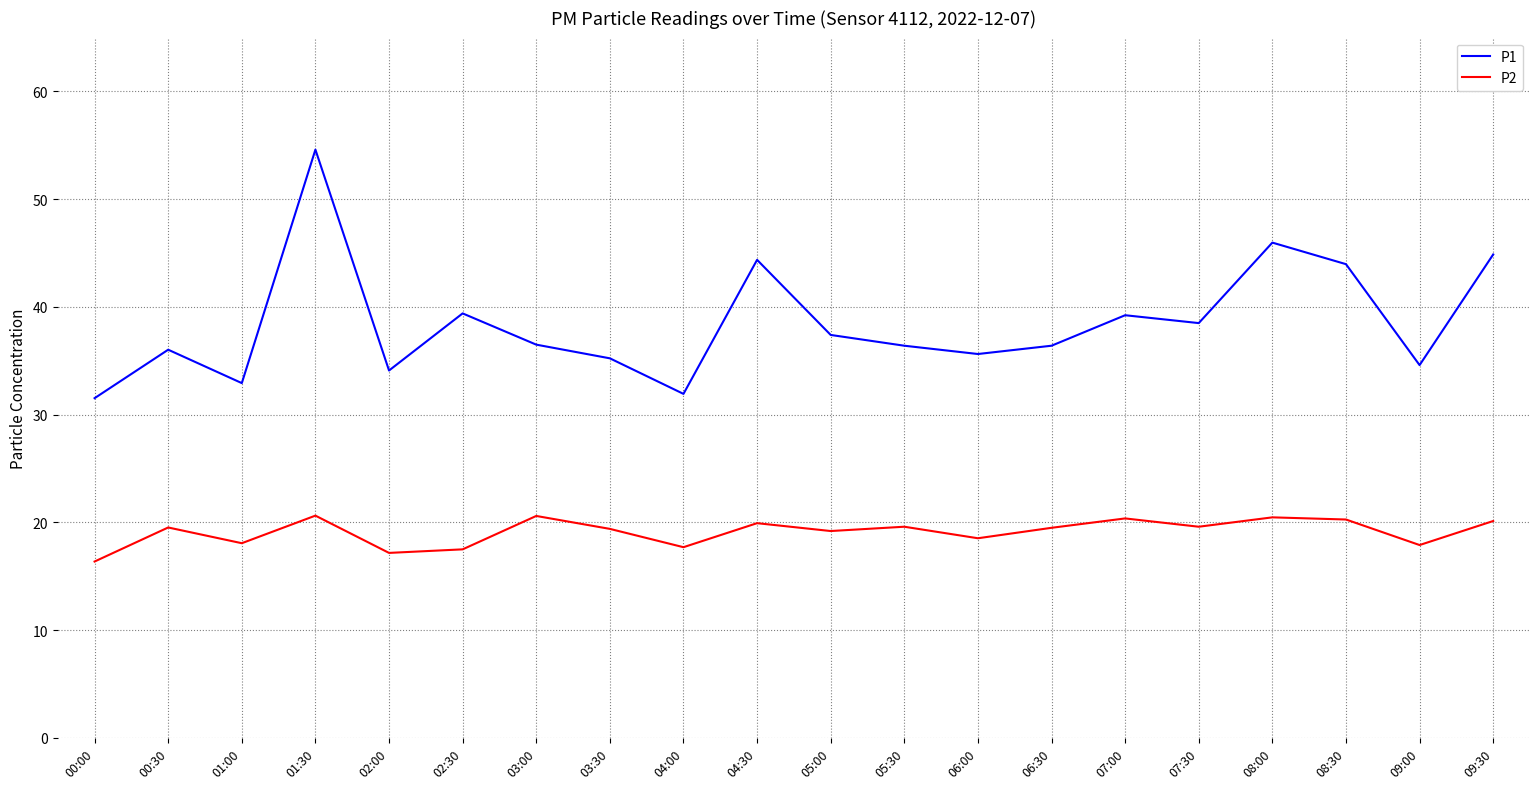

What is the difference between the maximum and minimum values in the P2 series?

4.3